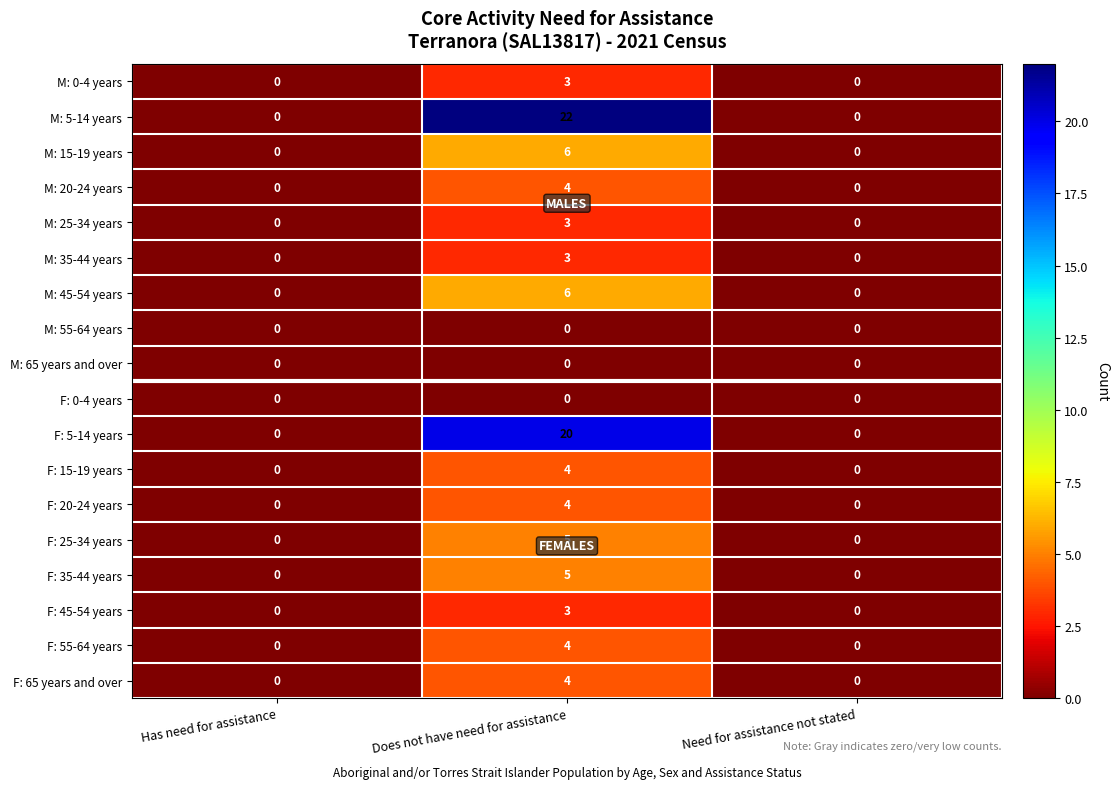

At which category is the sum across all series the highest?

Does not have need for assistance